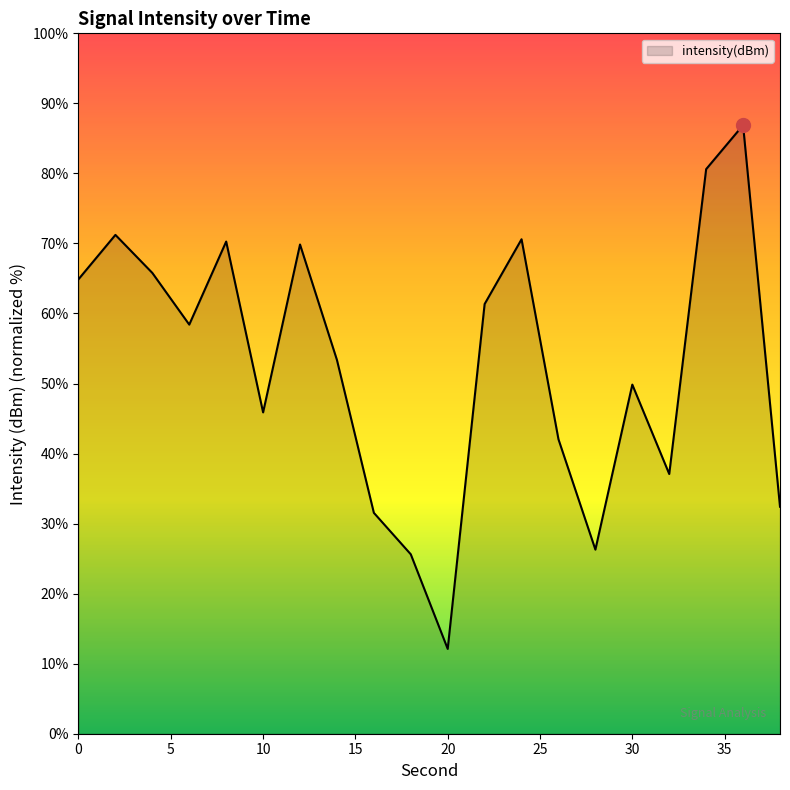

What is the greatest value displayed?

86.9